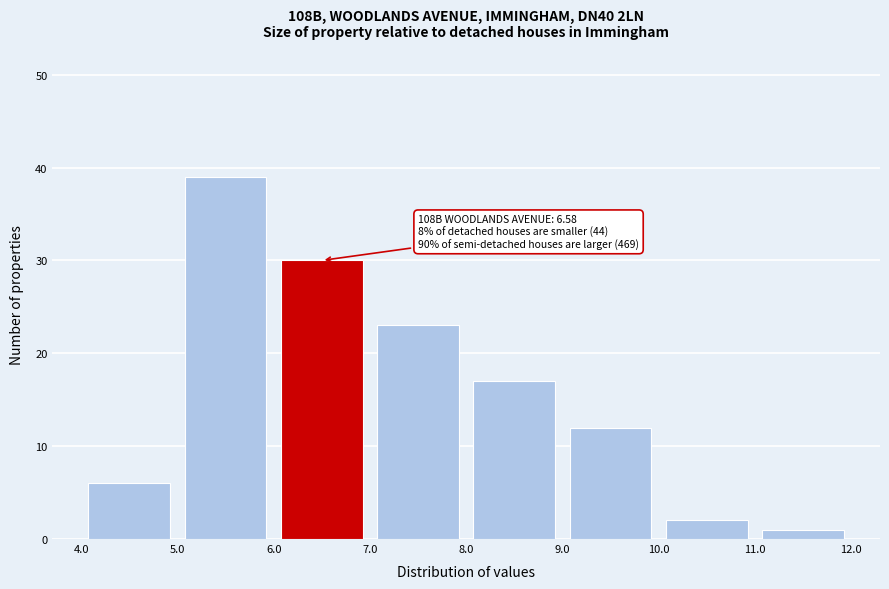

Over which range of the x-axis is the bar tallest?

5.0 to 6.0